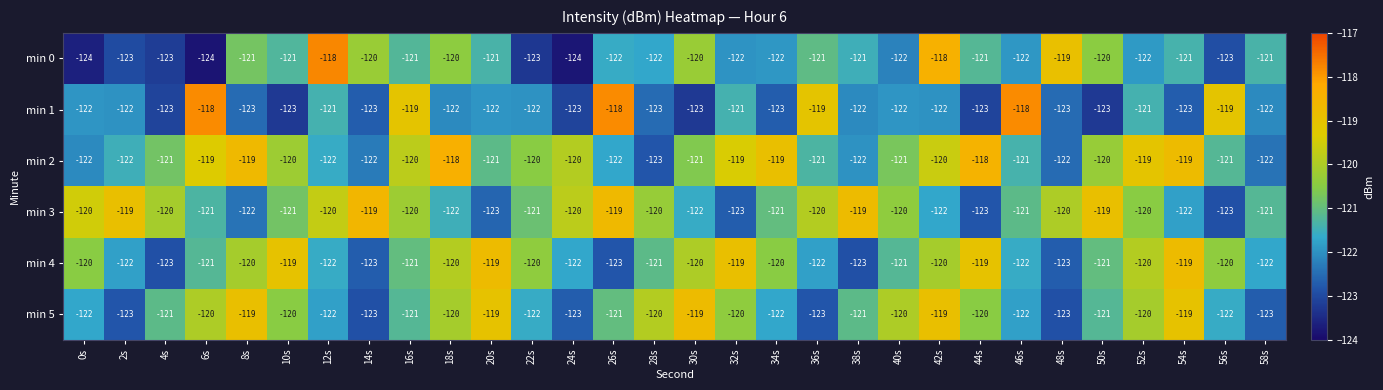

Where is min 0 nearest to the value -121?

8s